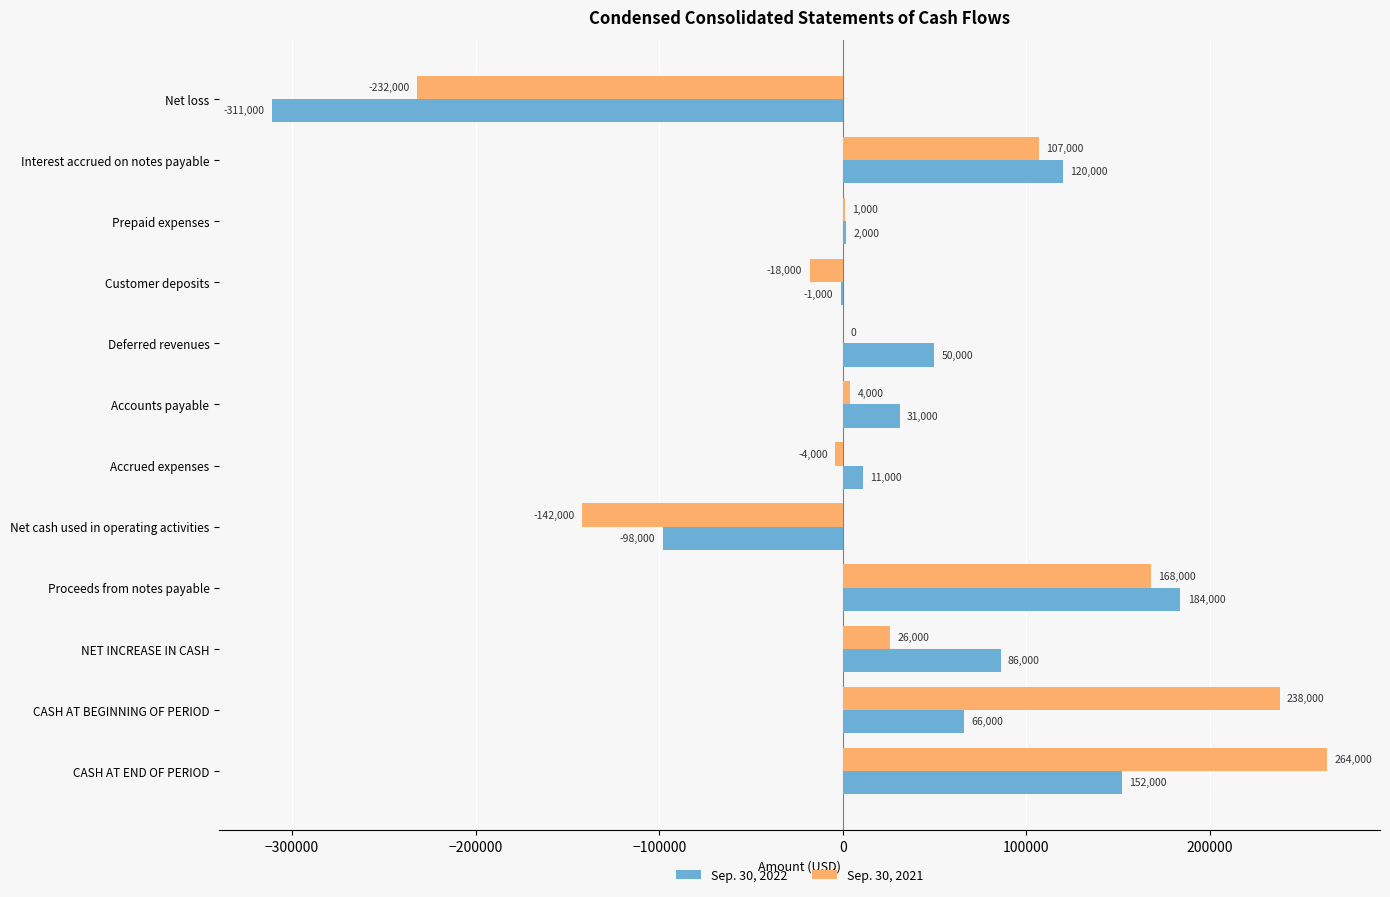

Between Interest accrued on notes payable and CASH AT END OF PERIOD, which series saw the biggest shift?

Sep. 30, 2021